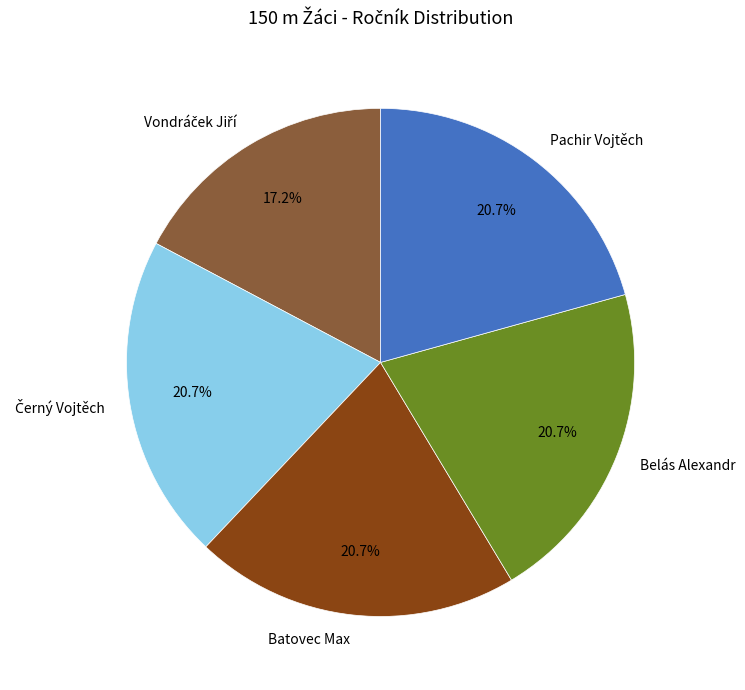

Does Pachir Vojtěch account for over 50% of the chart?

No